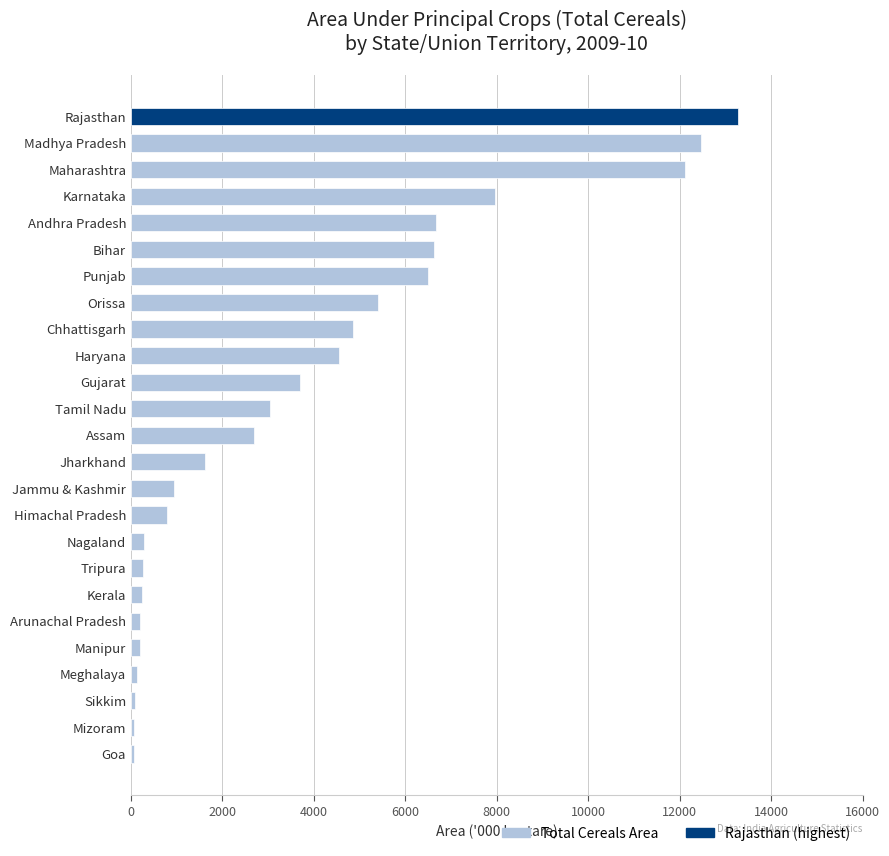

At which category does the chart reach its peak across all series?

Rajasthan